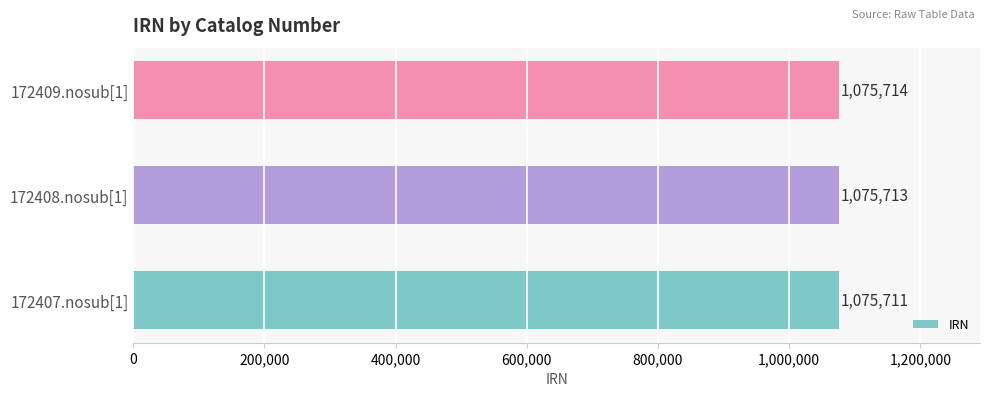

What is the sum of all values?

3227138